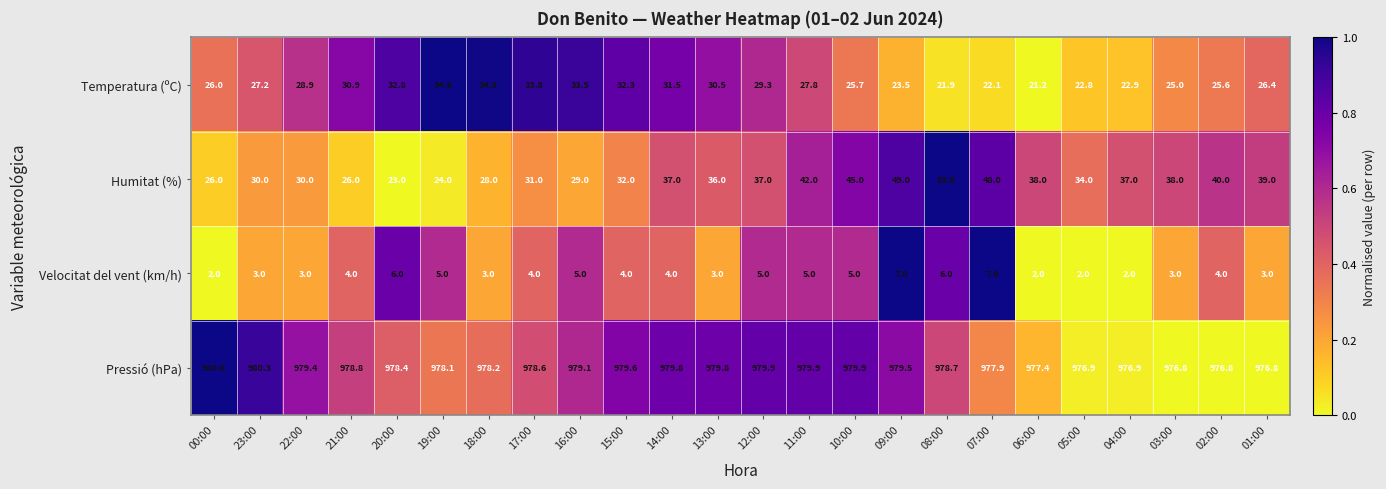

Count the number of data series in this chart.

4